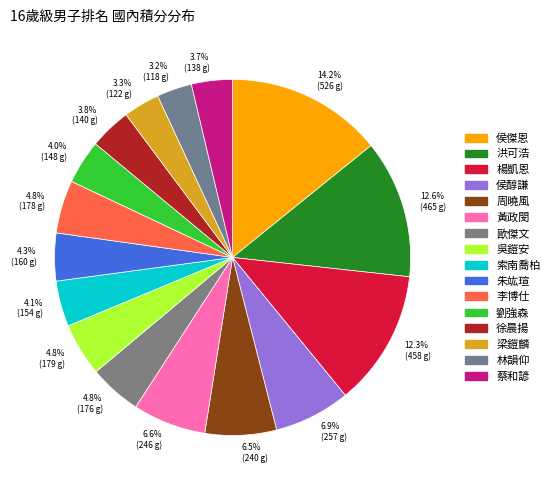

What is the ratio of the value at 3.8% (140 g) to the value at 4.8% (176 g)?

0.8